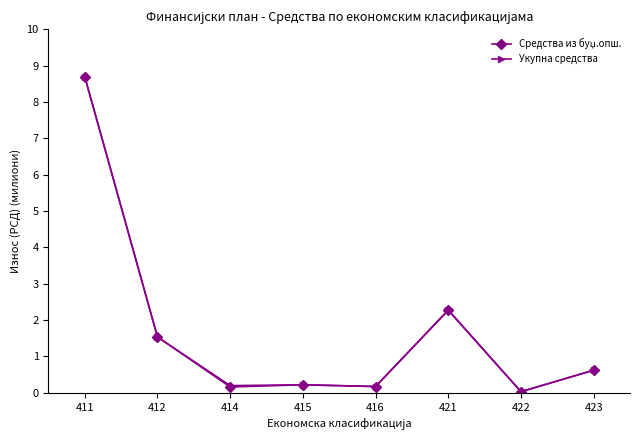

What is the average value of the Укупна средства series?

1.7